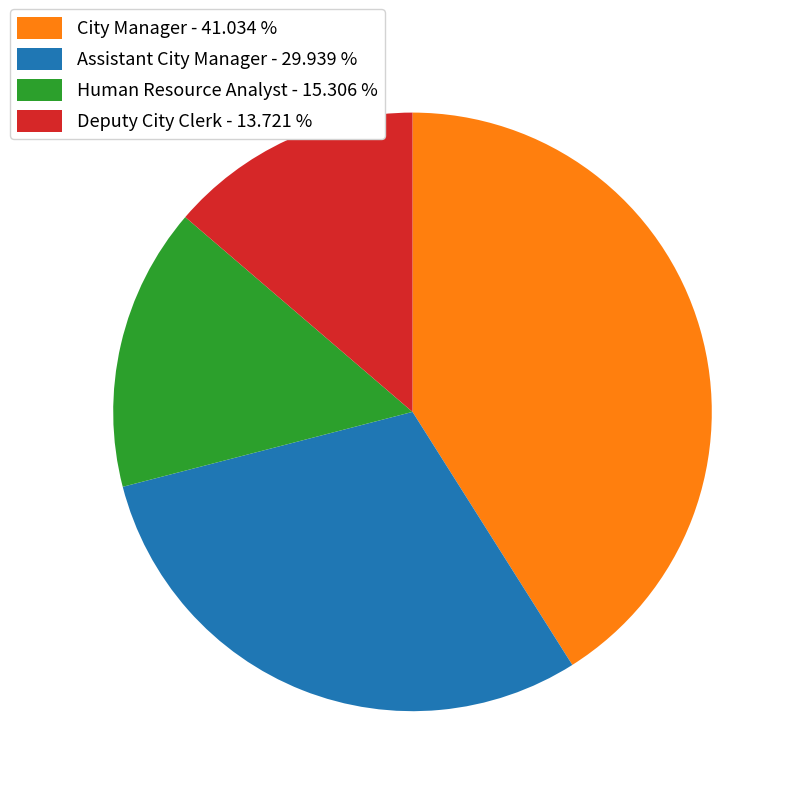

How many segments does this pie chart have?

4